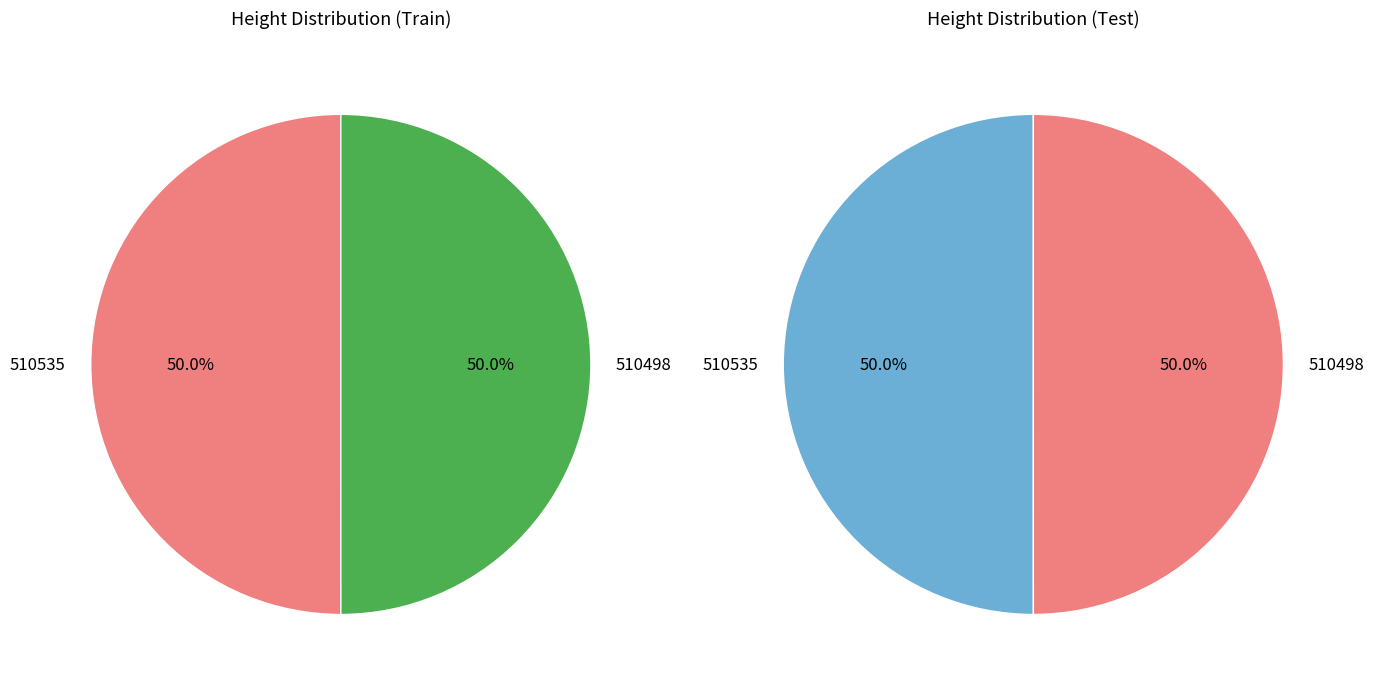

The 510535 slice represents 50% of the pie. True or false?

True